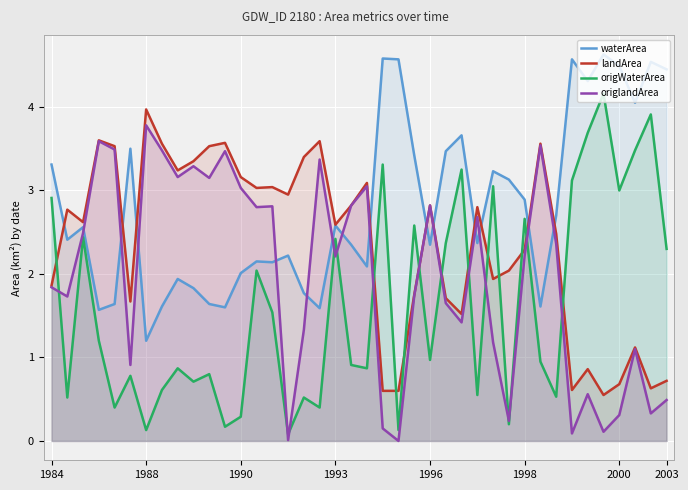

Which series has the largest total across all categories?

waterArea